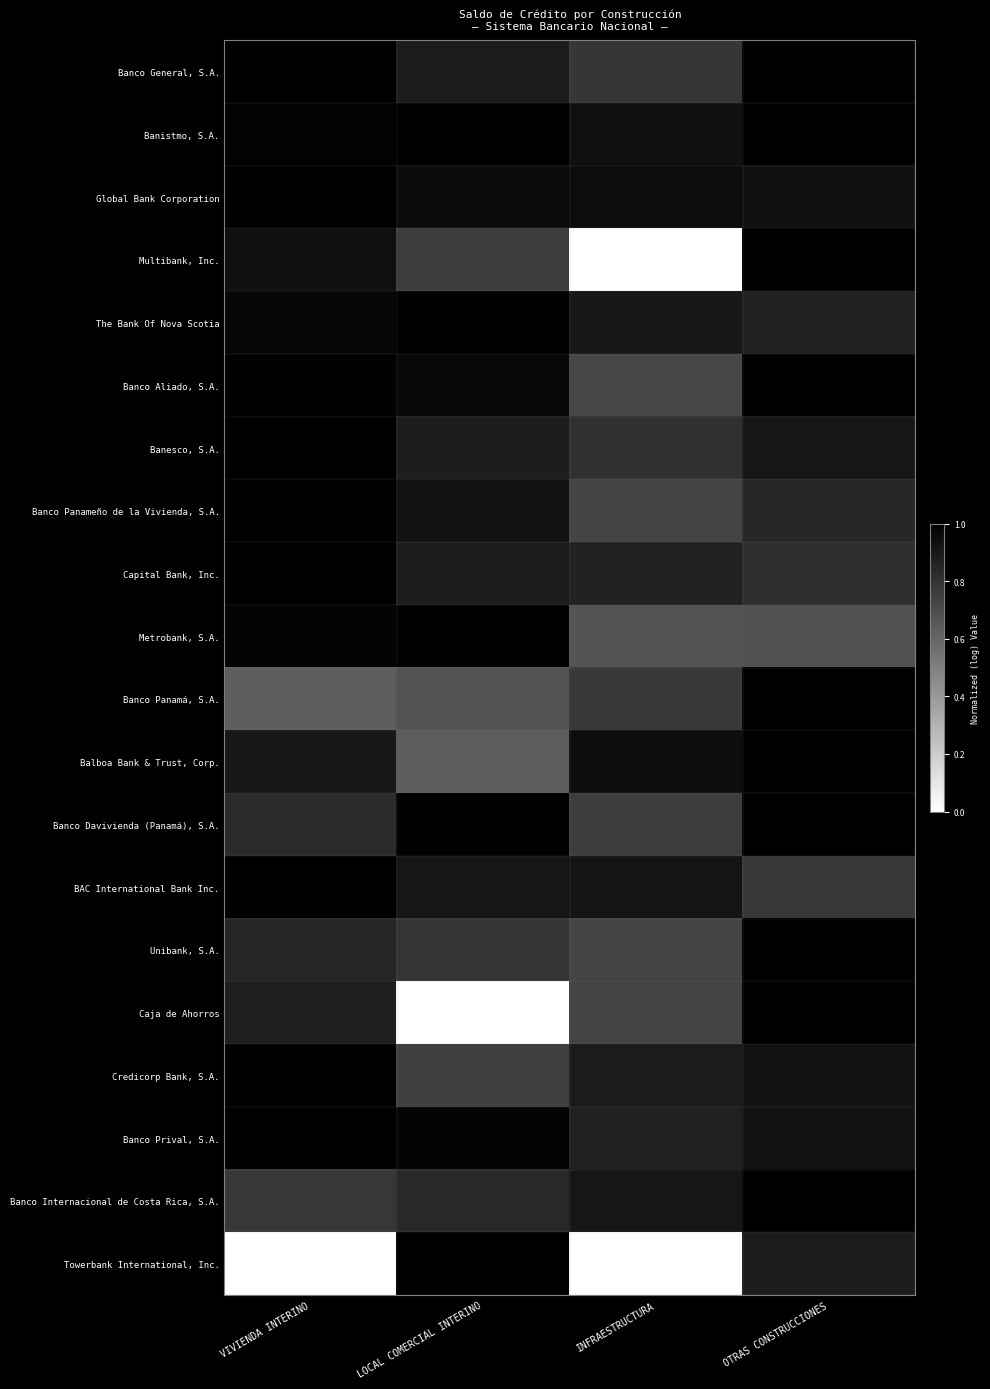

Rank the series at LOCAL COMERCIAL INTERINO from highest to lowest value.

Banistmo, S.A., The Bank Of Nova Scotia, Metrobank, S.A., Towerbank International, Inc., Banco Davivienda (Panamá), S.A., Banco Prival, S.A., Banco Aliado, S.A., Global Bank Corporation, Banco Panameño de la Vivienda, S.A., BAC International Bank Inc., Banco General, S.A., Capital Bank, Inc., Banesco, S.A., Banco Internacional de Costa Rica, S.A., Unibank, S.A., Multibank, Inc., Credicorp Bank, S.A., Banco Panamá, S.A., Balboa Bank & Trust, Corp., Caja de Ahorros